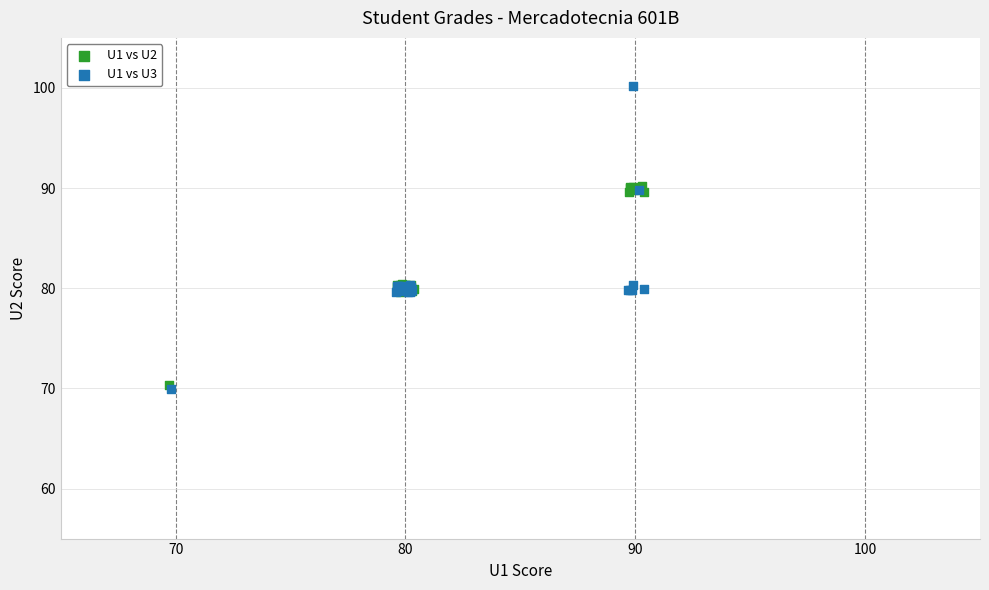

What are all the series names shown in the legend?

U1 vs U2, U1 vs U3